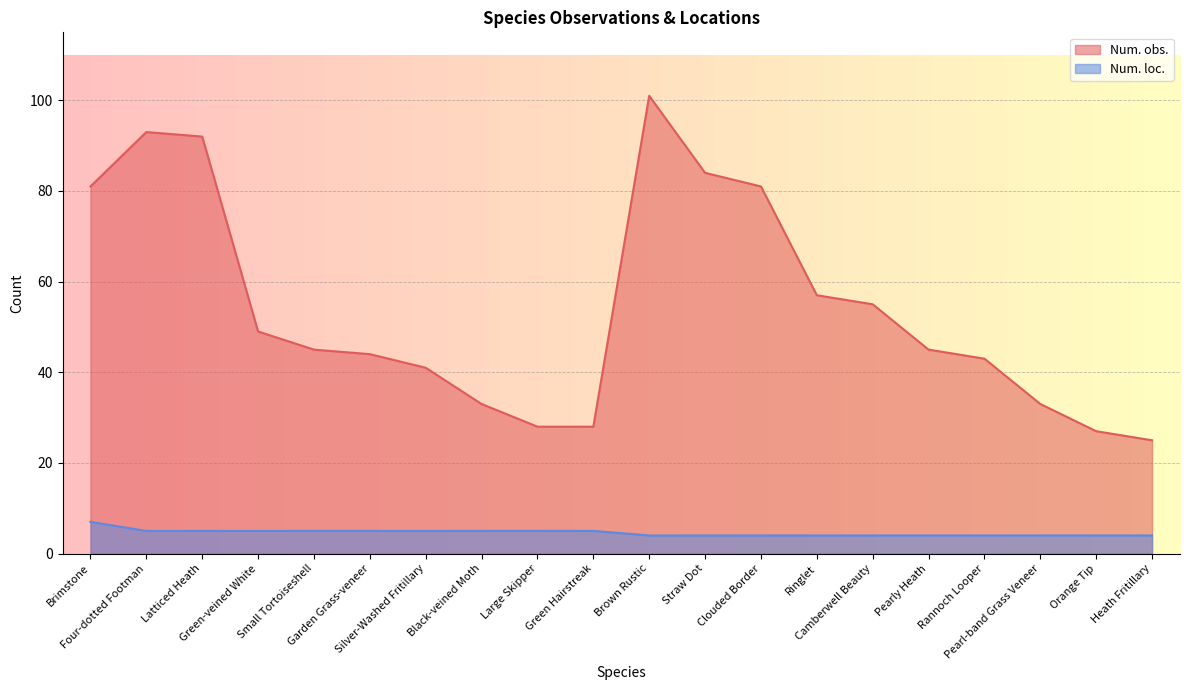

How many lines are shown in the chart?

2